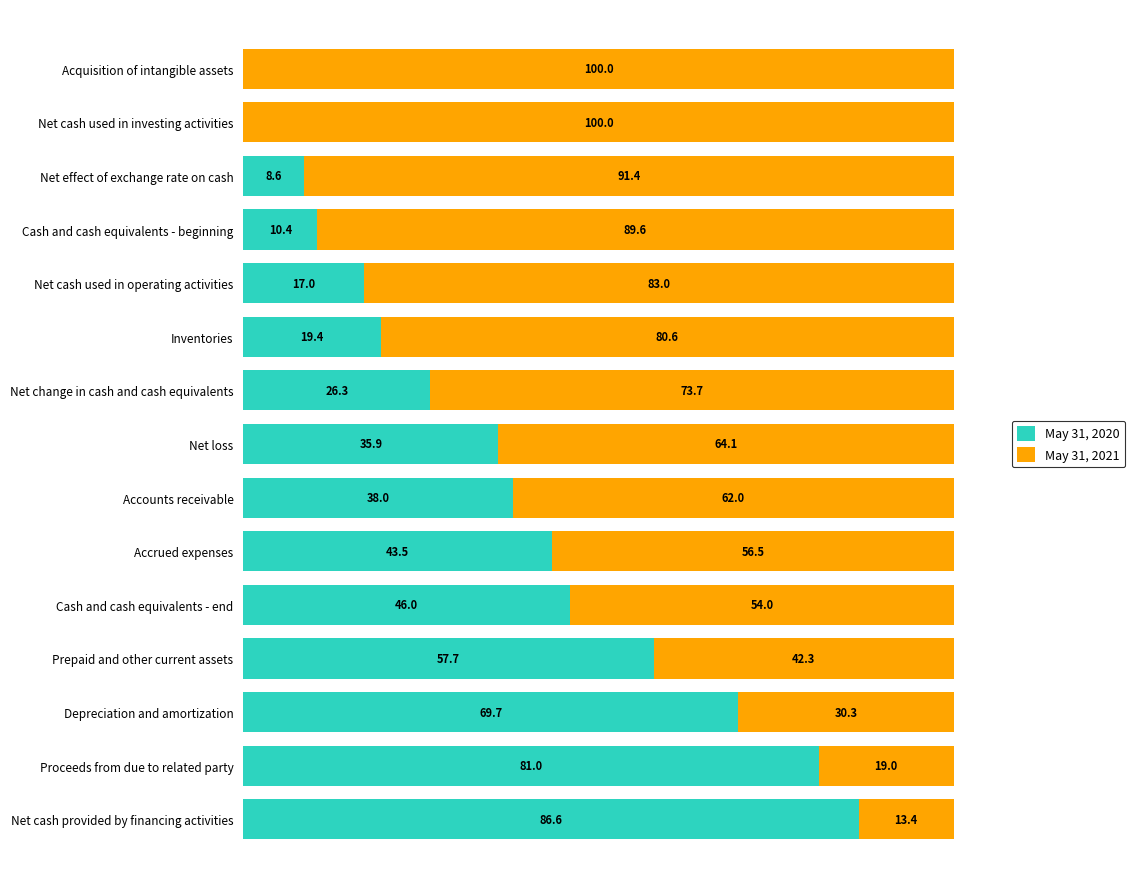

What are all the series names shown in the legend?

May 31, 2020, May 31, 2021